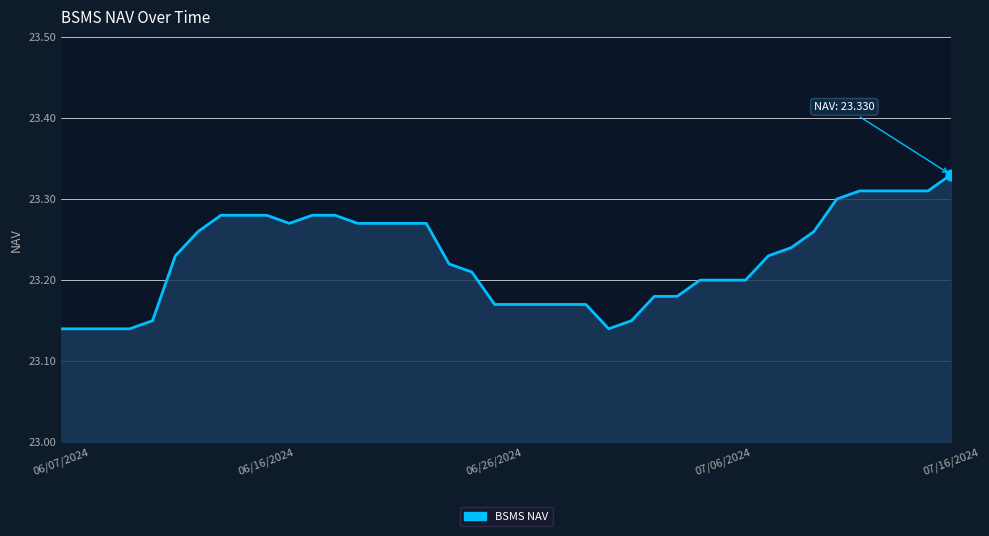

Between 33 and 8, which is larger?

8